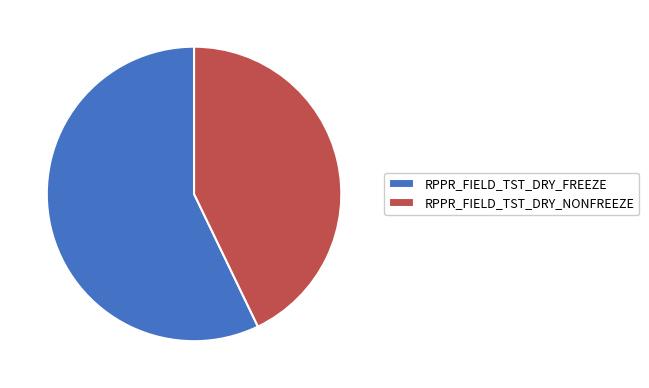

Is the sum of RPPR_FIELD_TST_DRY_NONFREEZE and RPPR_FIELD_TST_DRY_FREEZE greater than half?

Yes